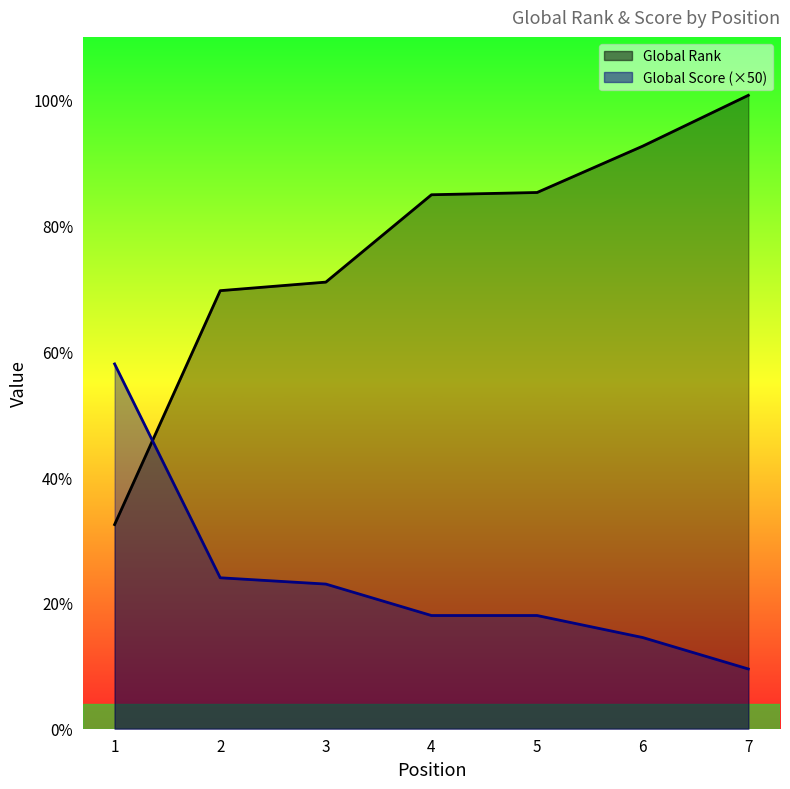

How many values in the Global Score series exceed 1800?

3